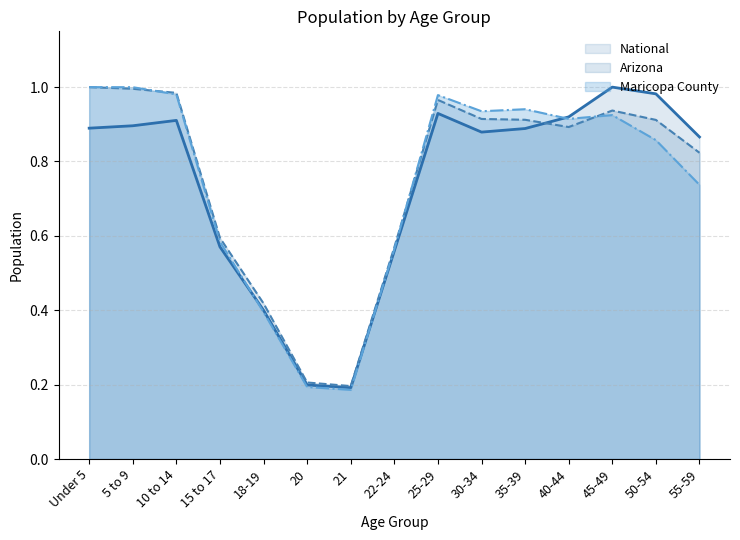

Between 55-59 and 25-29, which is larger?

25-29